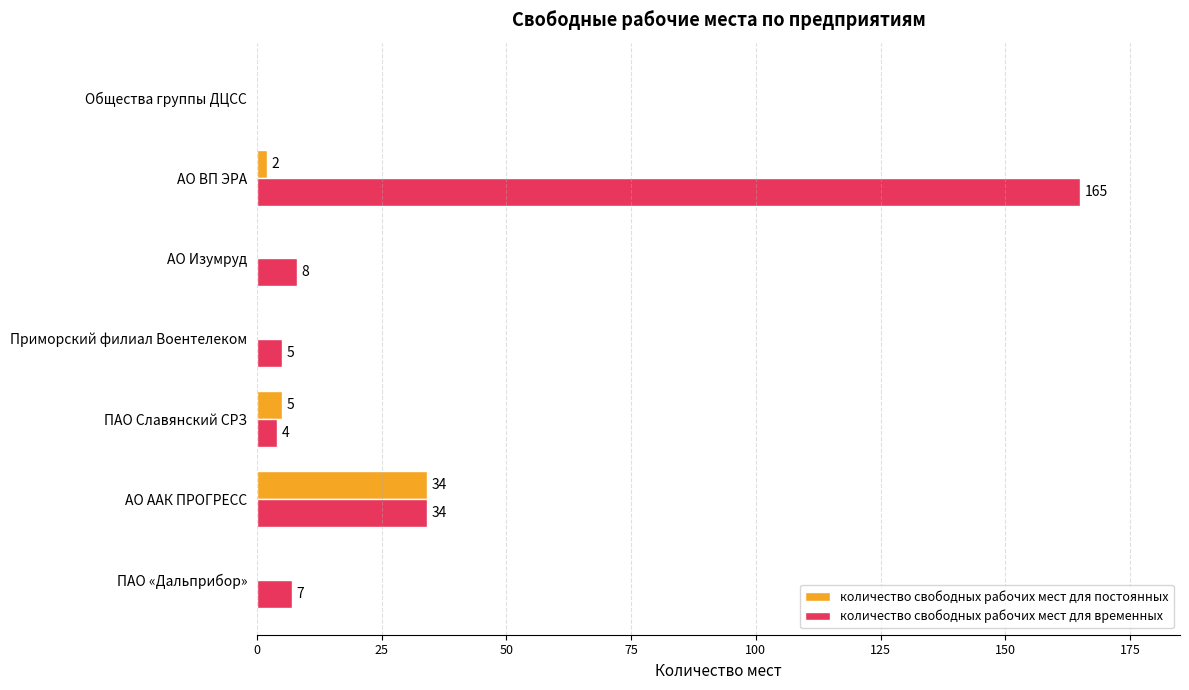

Which category has the highest value in the количество свободных рабочих мест для временных series?

АО ВП ЭРА